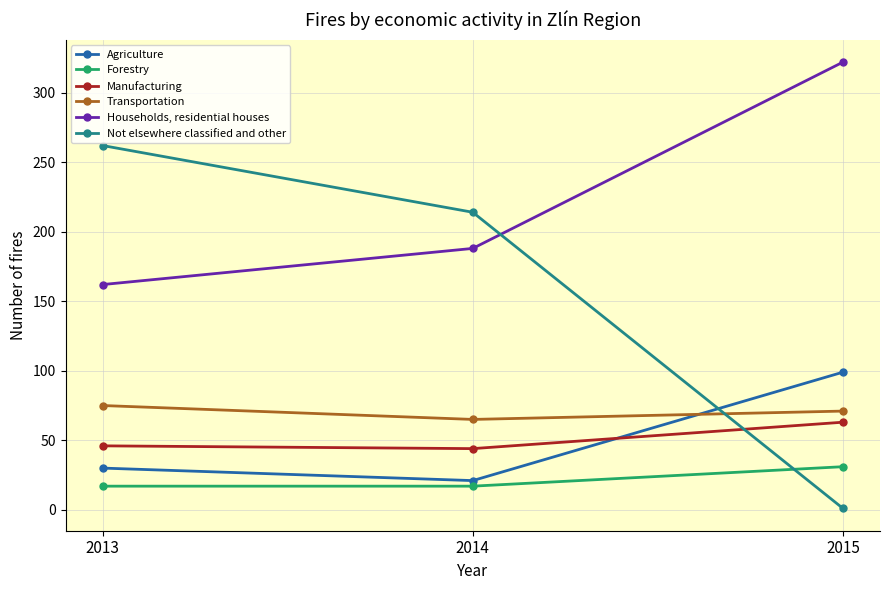

Is the value of Not elsewhere classified and other at 2015 greater than the value of Agriculture at 2013?

No